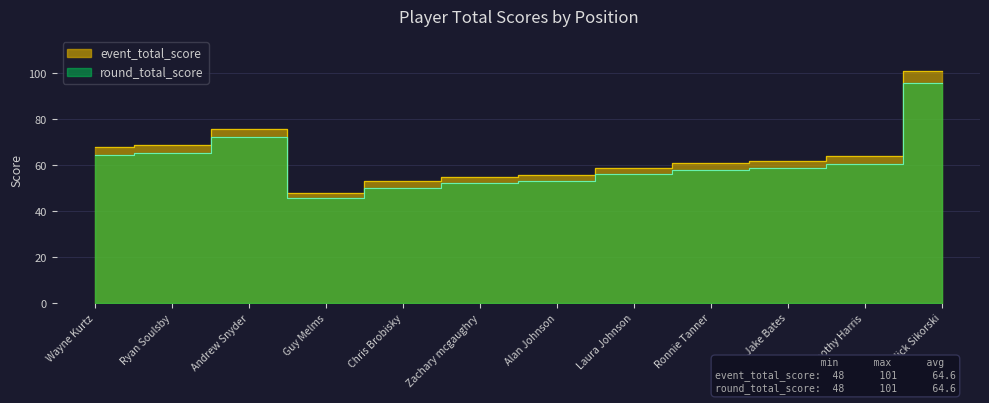

At which label does round_total_score reach its peak?

Nick Sikorski